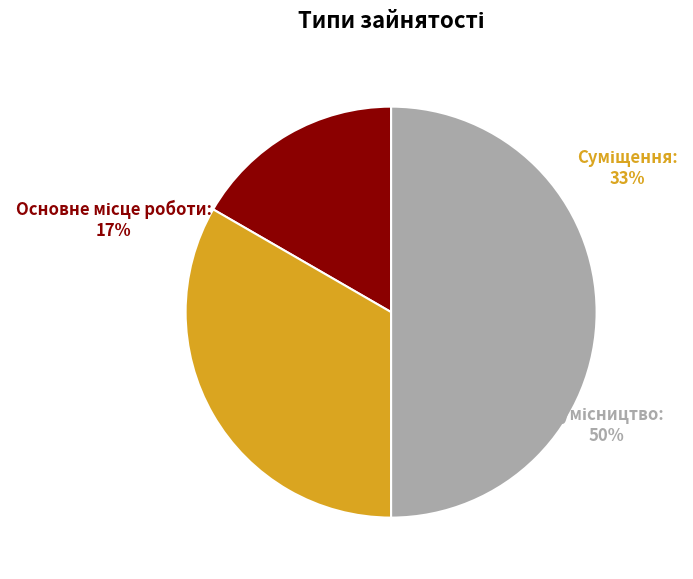

Does Суміщення represent more than half of the total?

No